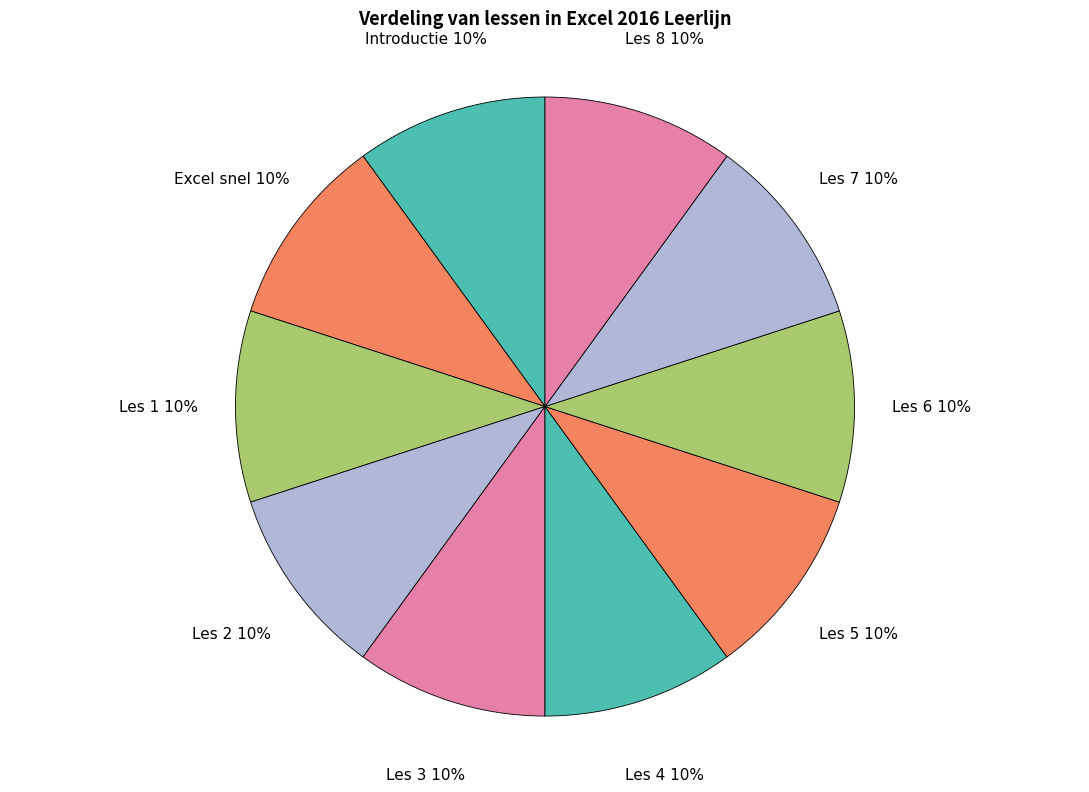

How many segments does this pie chart have?

10